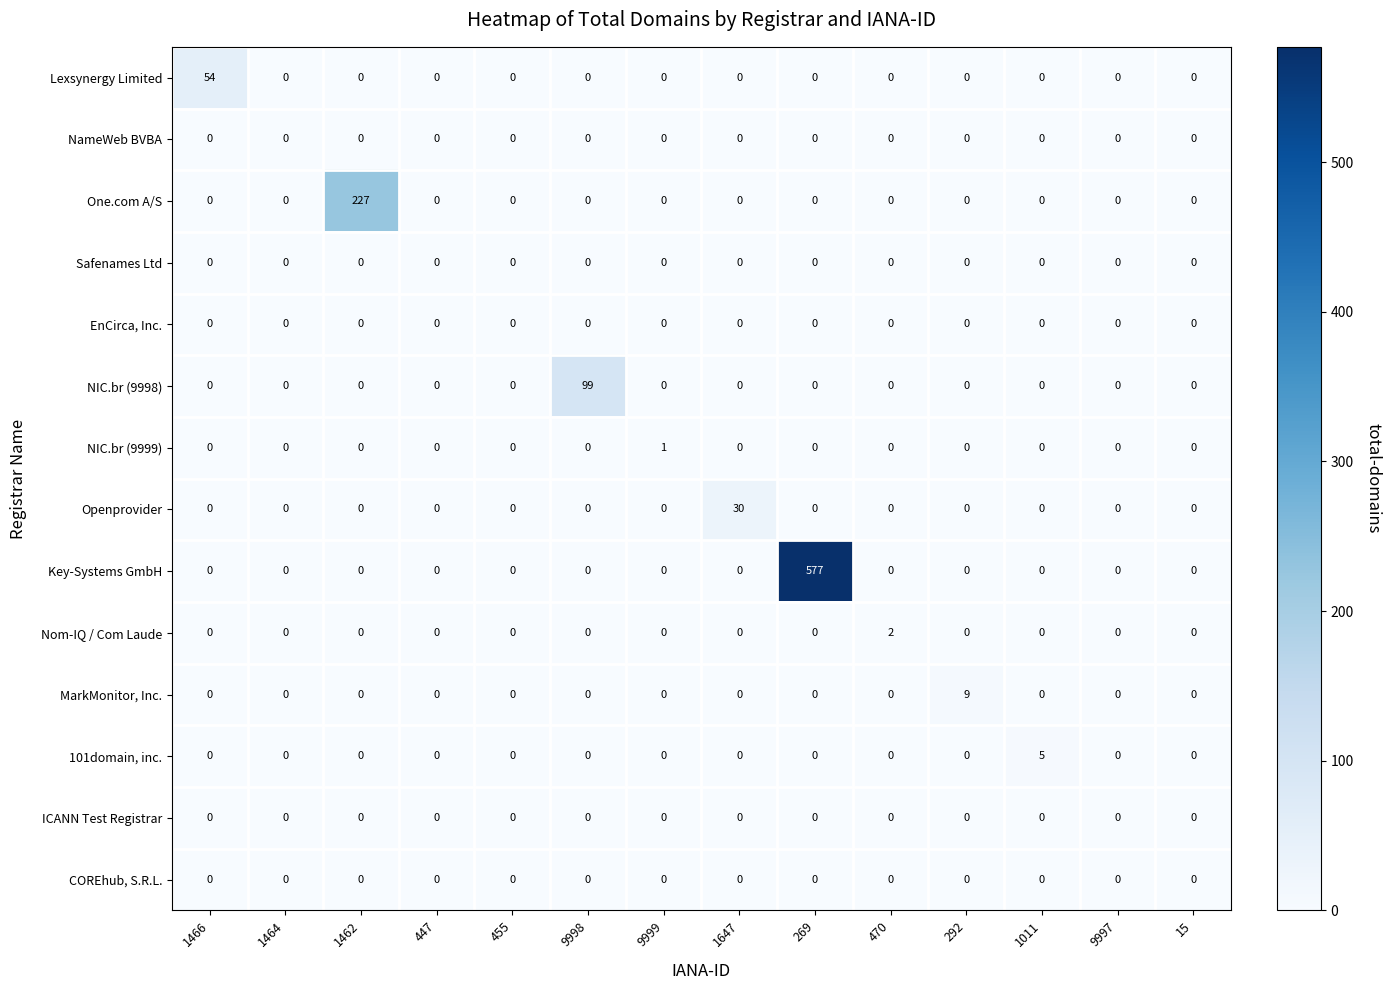

Which category has the highest value across all series?

269